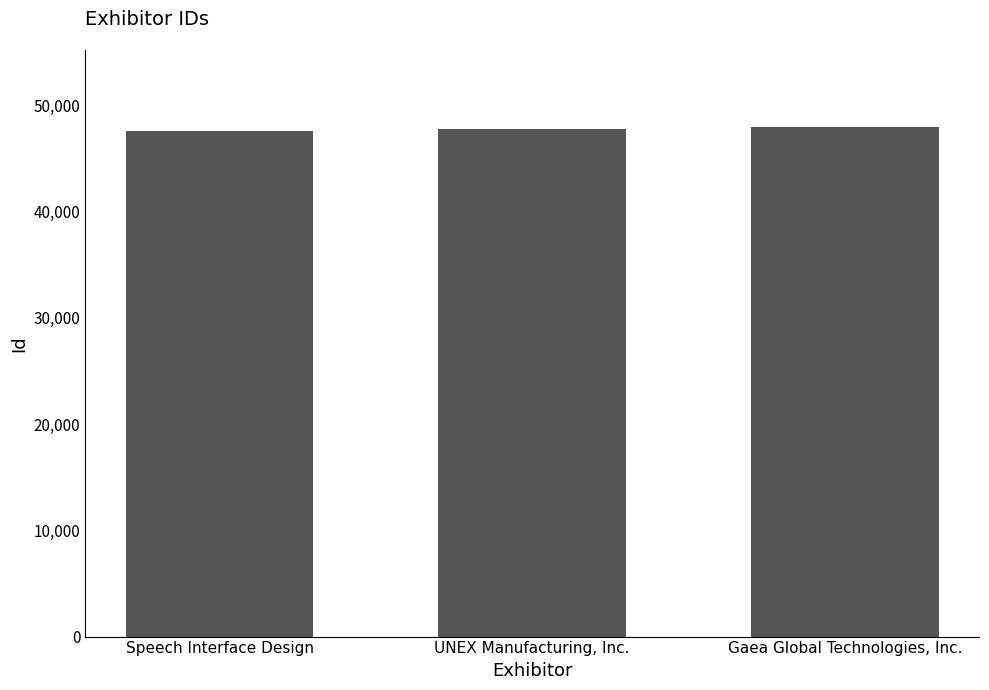

Rank the categories by value from lowest to highest.

Speech Interface Design, UNEX Manufacturing, Inc., Gaea Global Technologies, Inc.